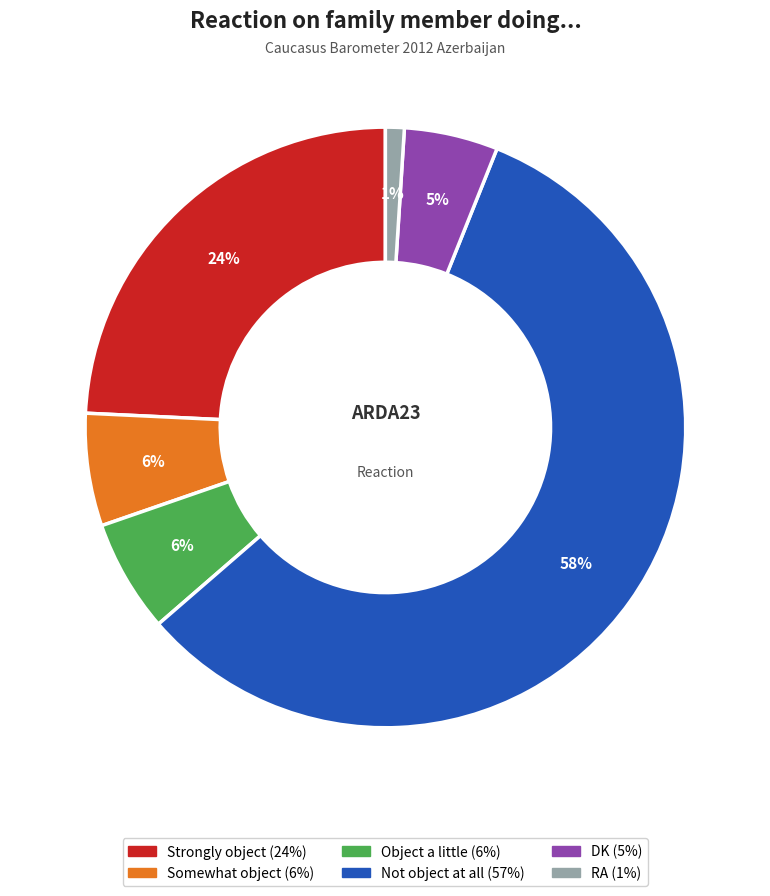

Approximately how many times larger is the value at Strongly object compared to RA?

24.0